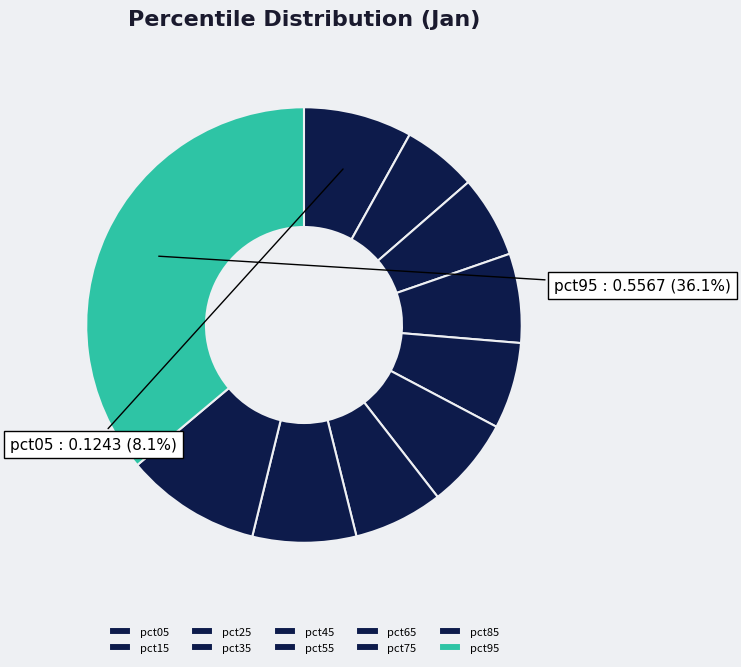

Combined, what portion of the pie is pct25 and pct35?

12.7%